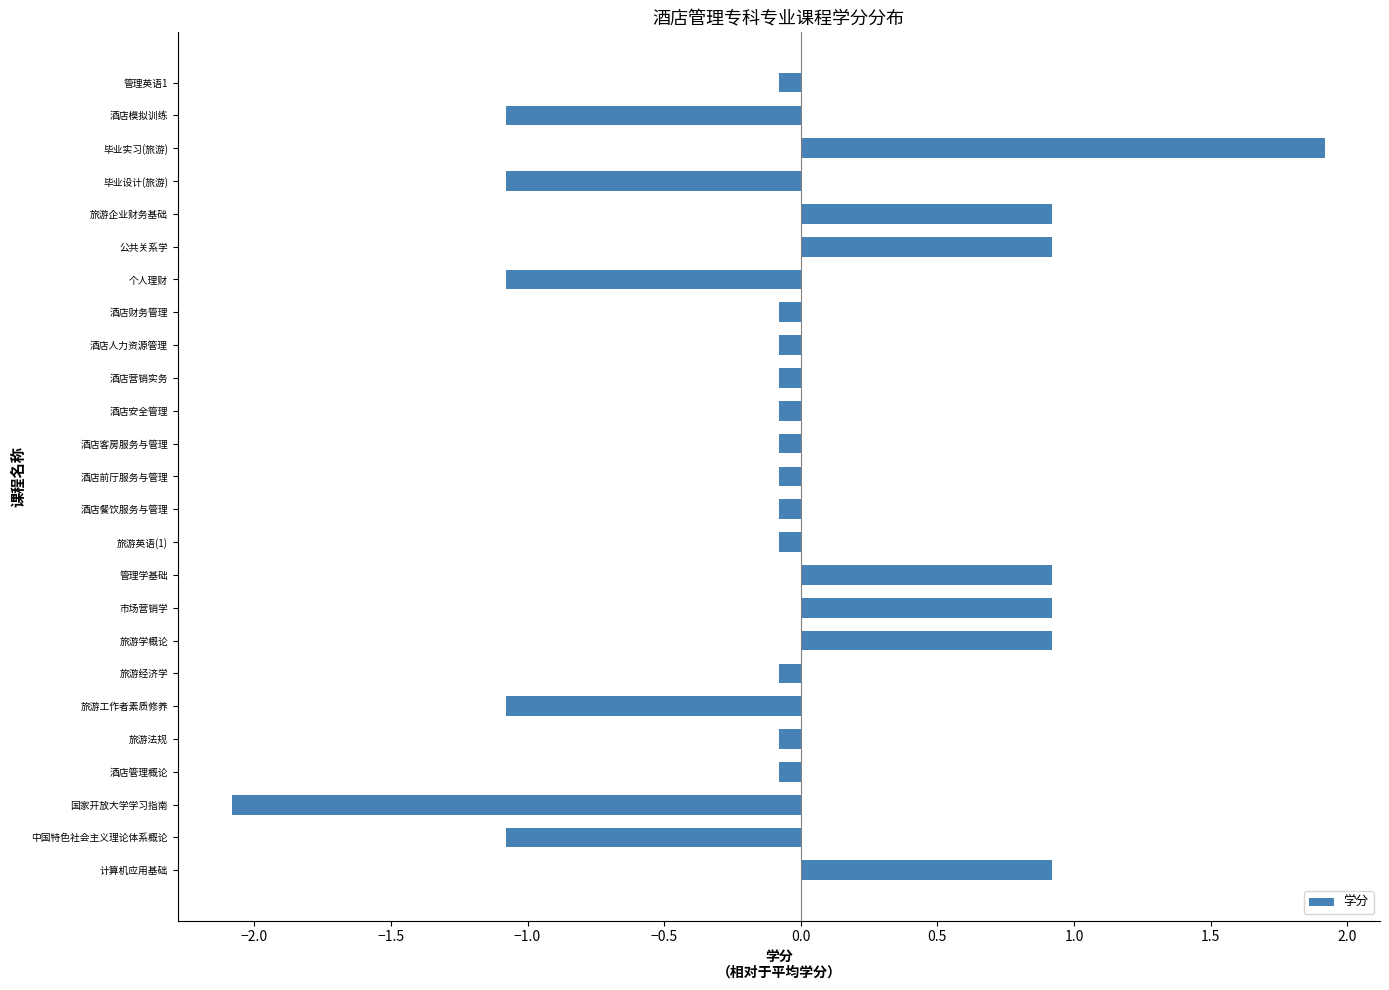

What is the difference between the second highest and minimum values?

3.0